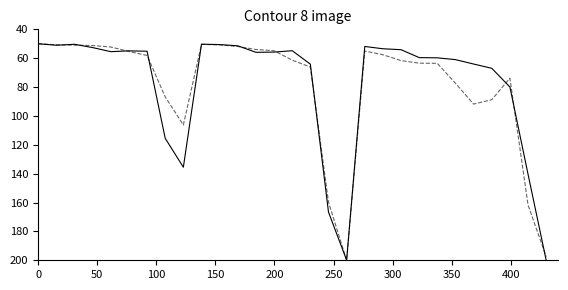

What is the smallest value displayed?

50.0